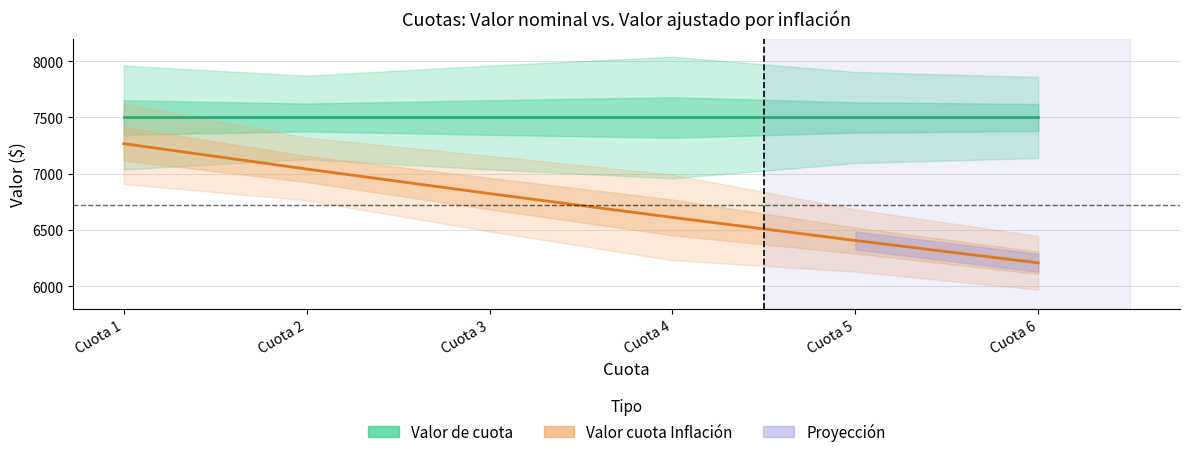

Reading right to left, what are all the values shown in this chart?

Valor de cuota: Cuota 6=7500.0	Cuota 5=7500.0	Cuota 4=7500.0	Cuota 3=7500.0	Cuota 2=7500.0	Cuota 1=7500.0
Valor cuota Inflación: Cuota 6=6208.4	Cuota 5=6407.1	Cuota 4=6612.1	Cuota 3=6823.7	Cuota 2=7042.1	Cuota 1=7267.4